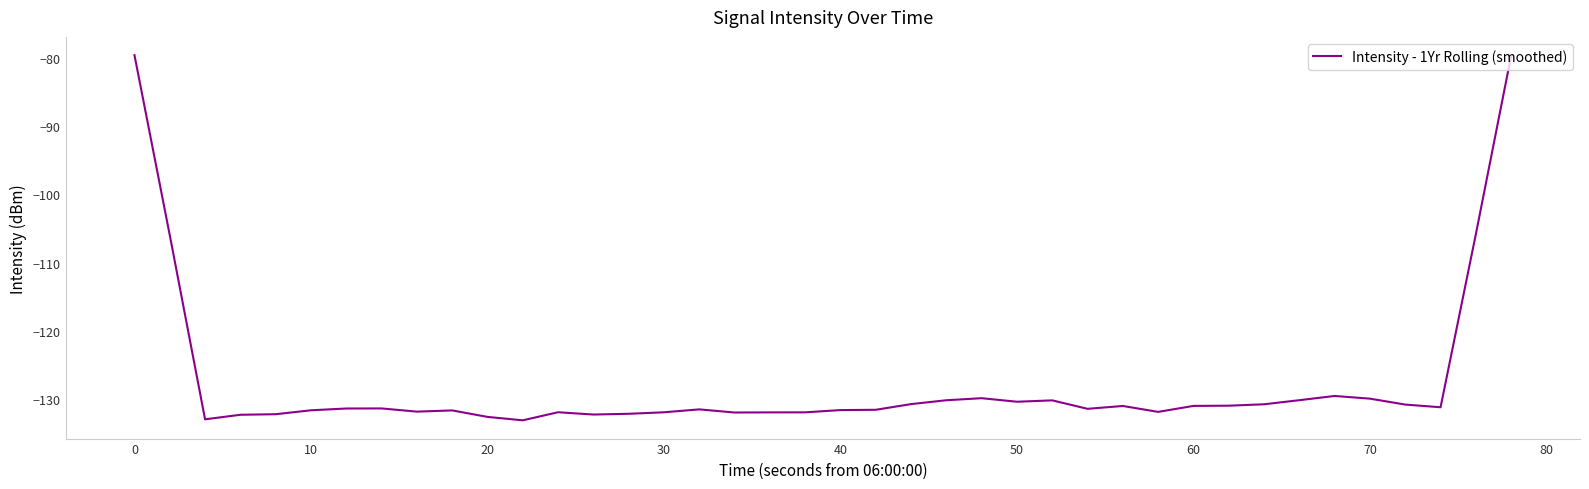

What is the difference between the maximum and minimum values?

53.4